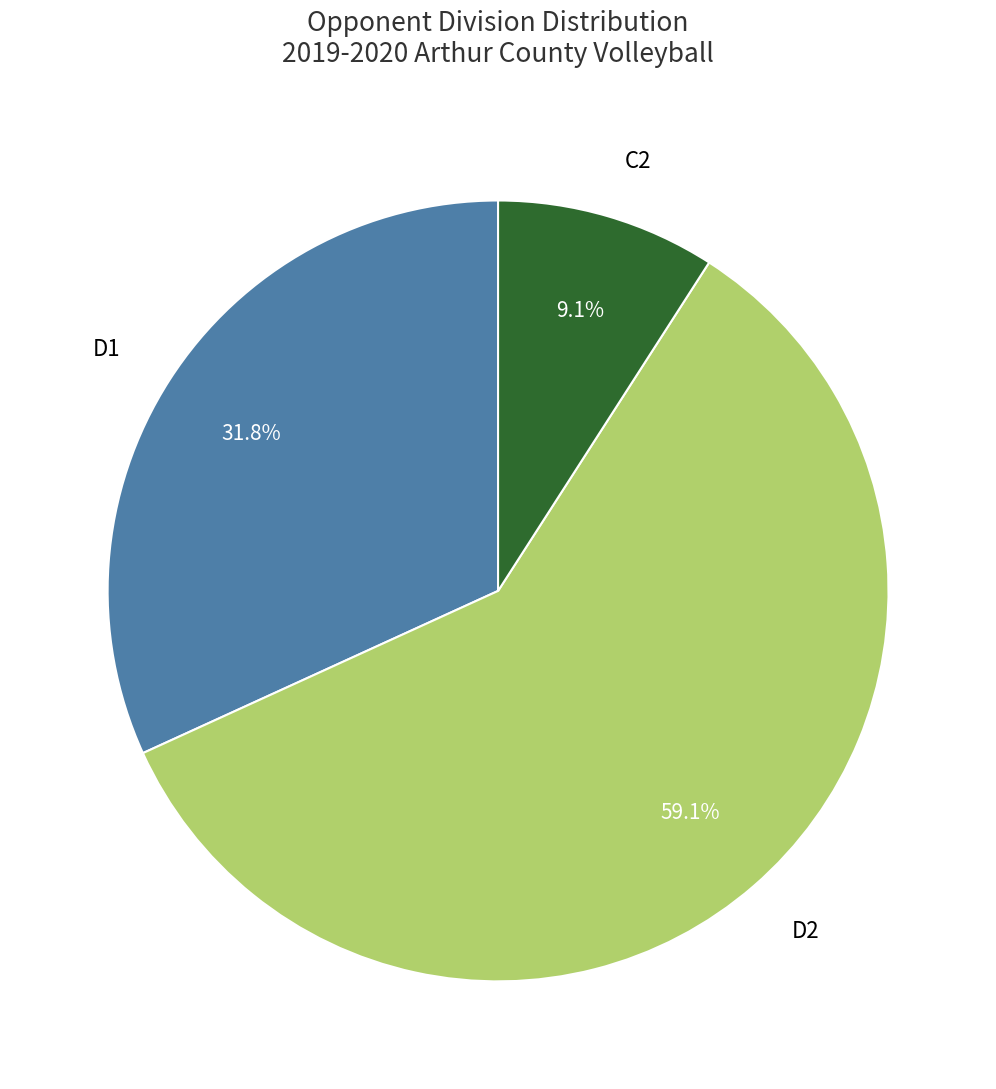

The C2 slice represents 1% of the pie. True or false?

False